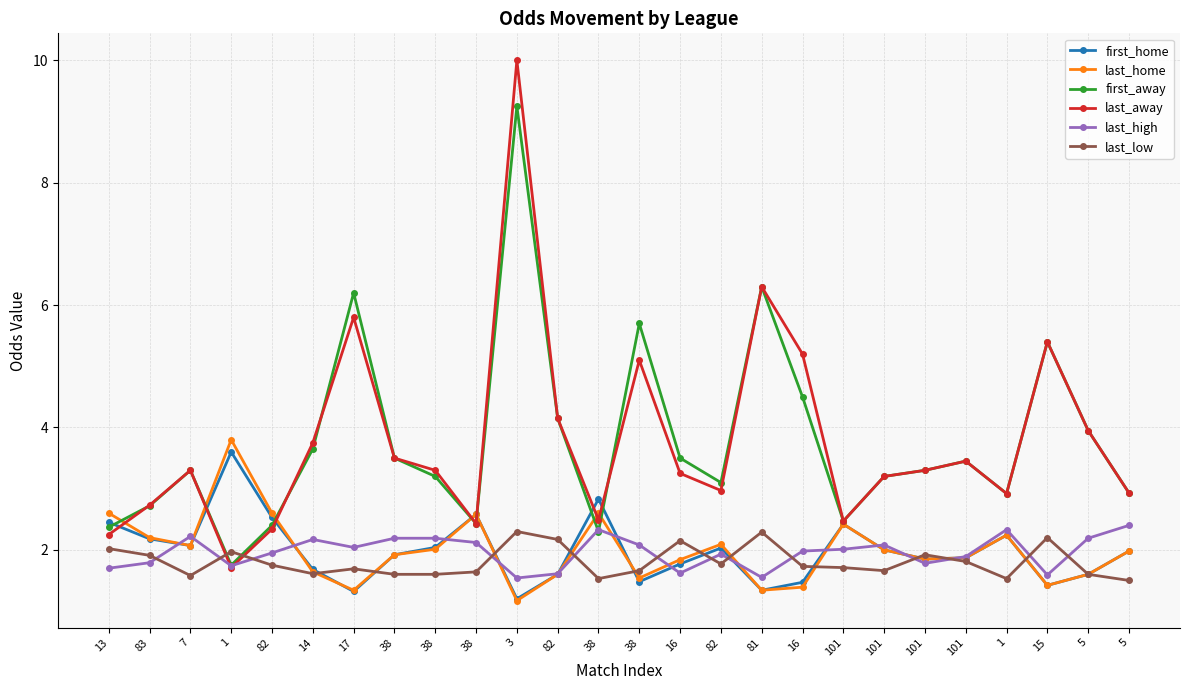

What is the value of the last_low point at the 19th from the left?

1.7